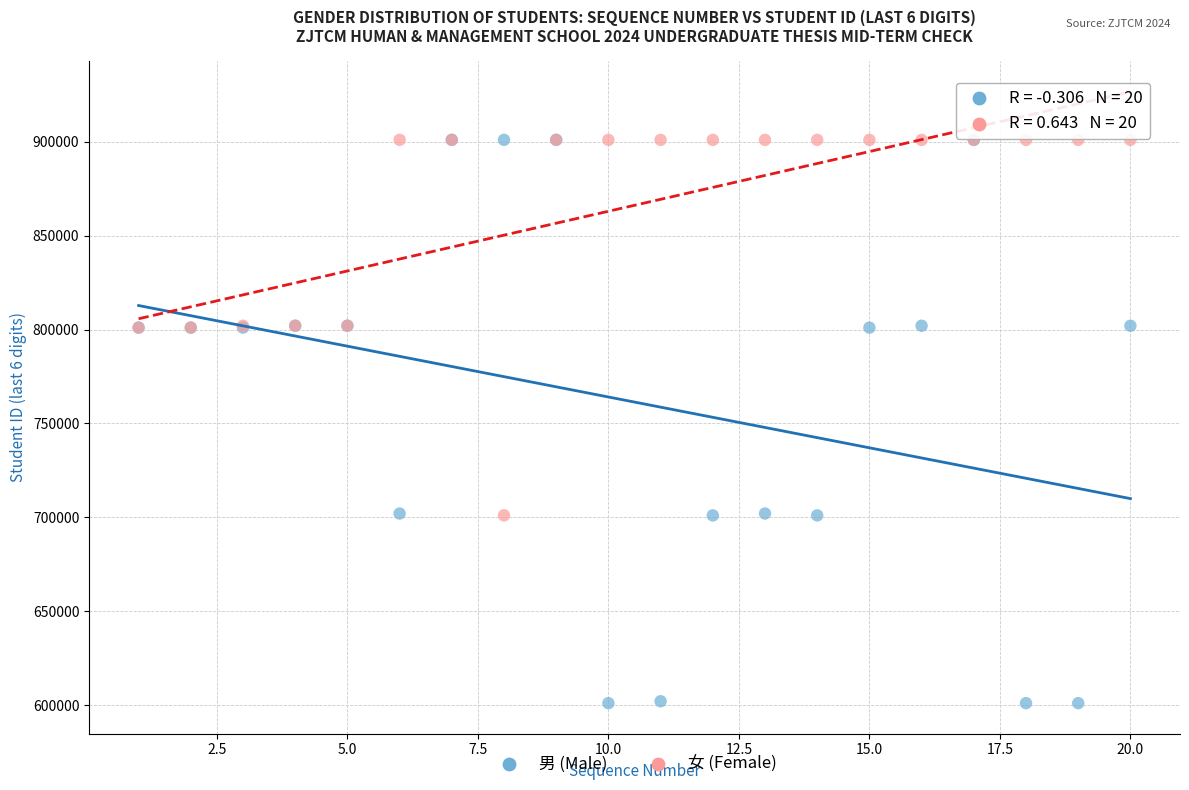

What are all the series names shown in the legend?

男 (Male), 女 (Female)